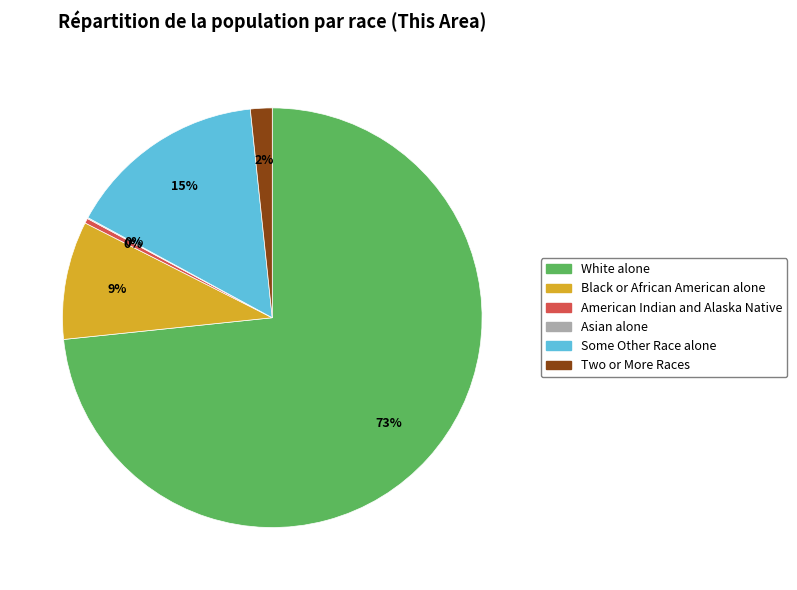

Which slice is the largest?

White alone